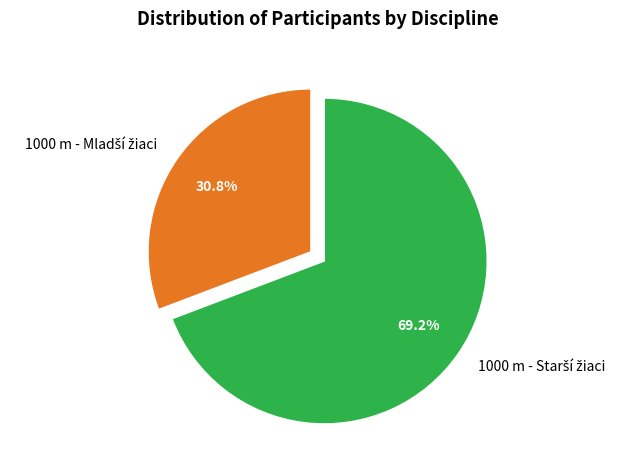

Is there a majority slice in this chart?

Yes